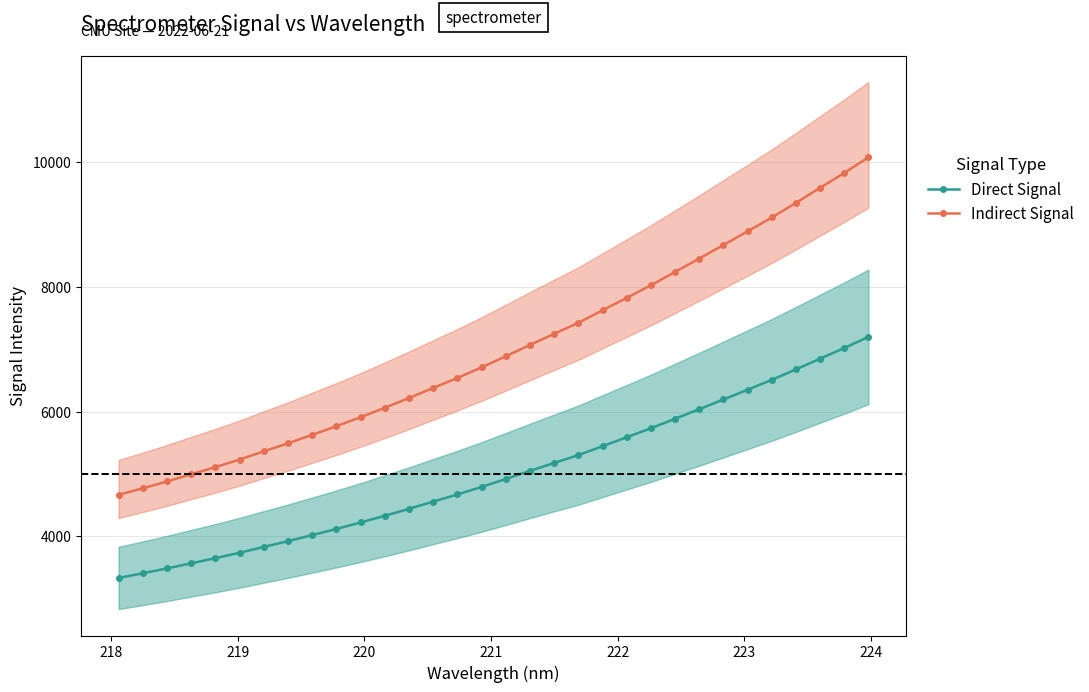

What is the value of the Indirect Signal point at the 25th from the left?

8452.5